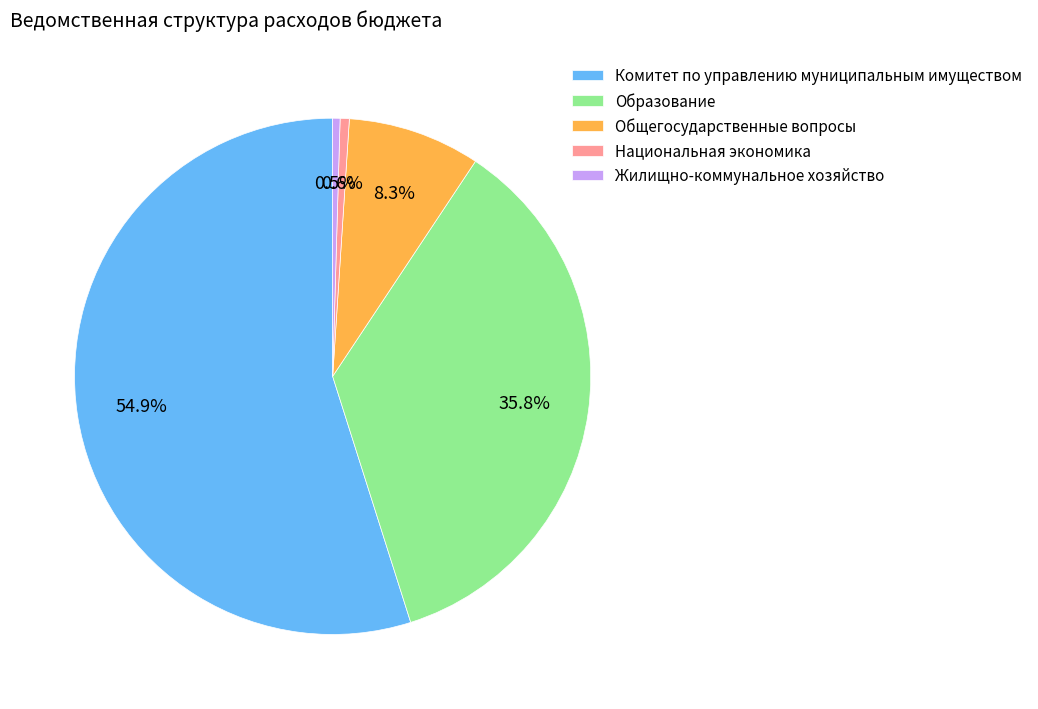

How many segments does this pie chart have?

5